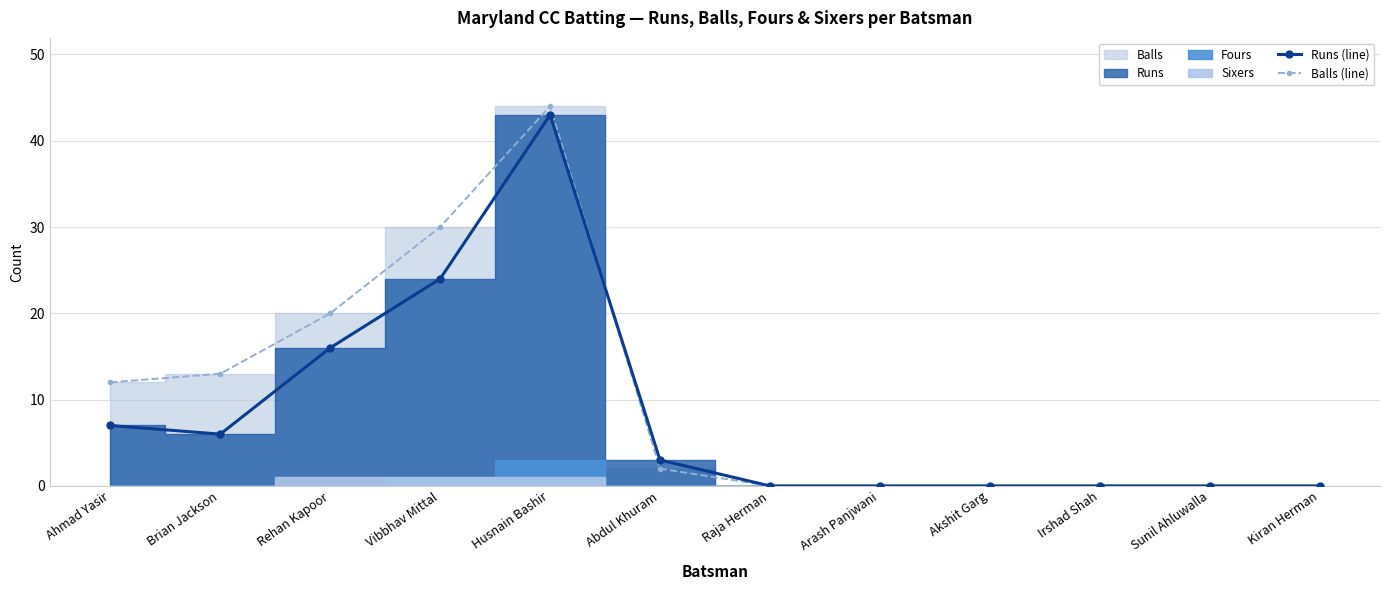

What is the difference between the highest and lowest values at Husnain Bashir?

1